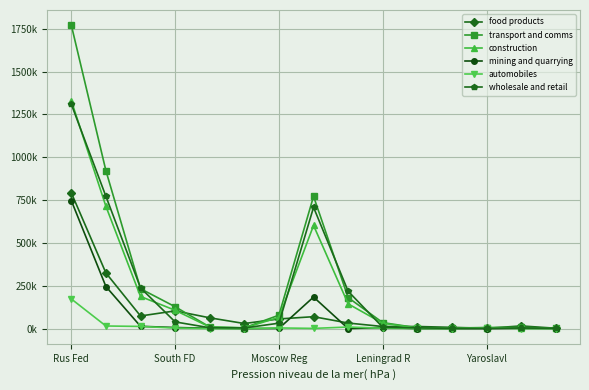

What are all the series names shown in the legend?

food products, transport and comms, construction, mining and quarrying, automobiles, wholesale and retail